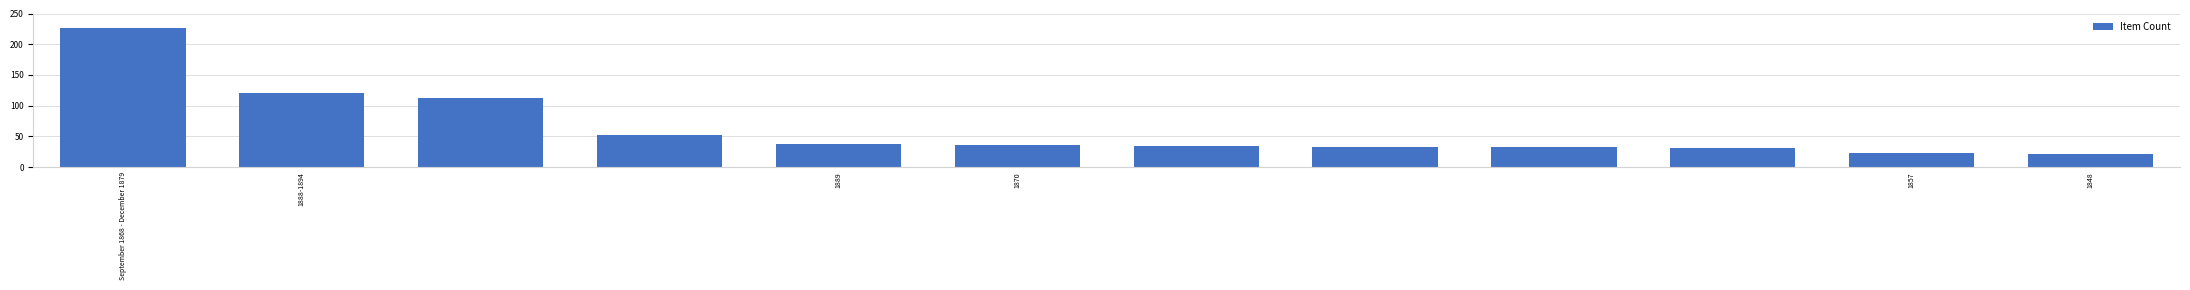

What is the average value?

63